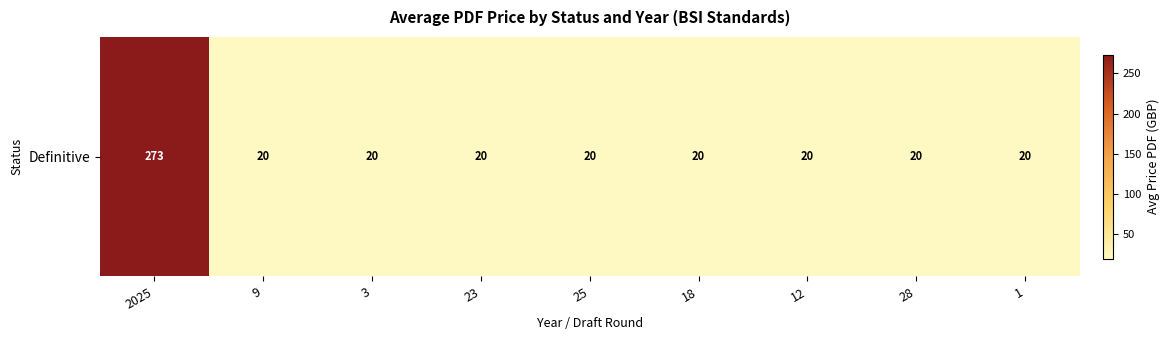

What is the sum of all values?

432.9